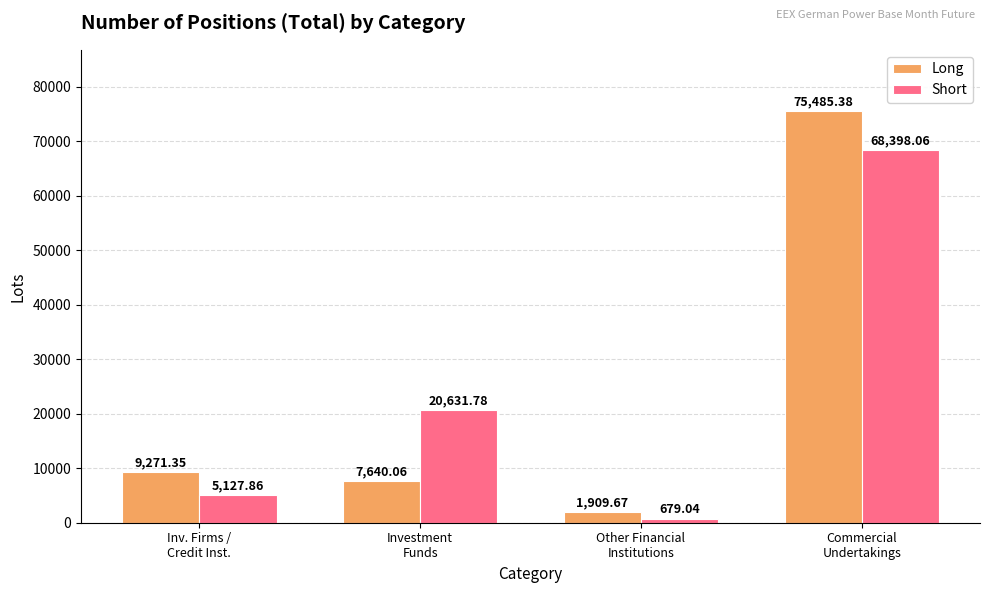

What are all the series names shown in the legend?

Long, Short